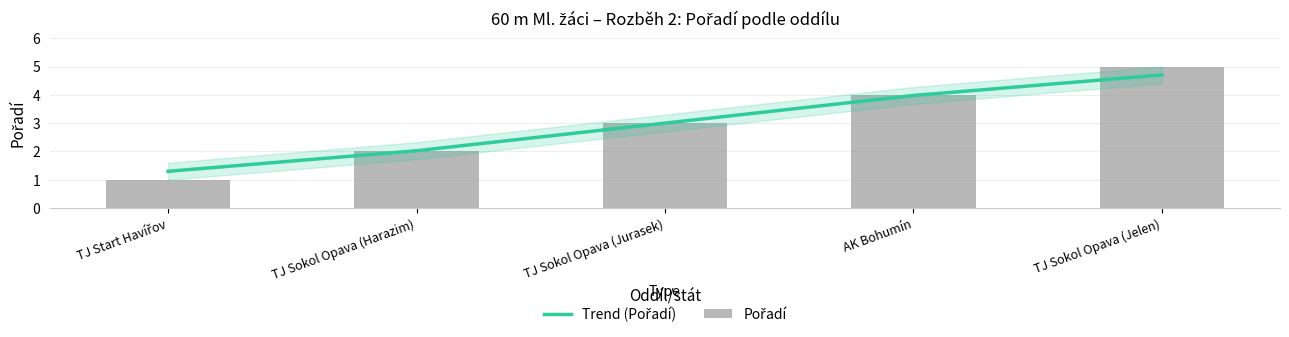

What are all the series names shown in the legend?

Trend (Pořadí), Pořadí